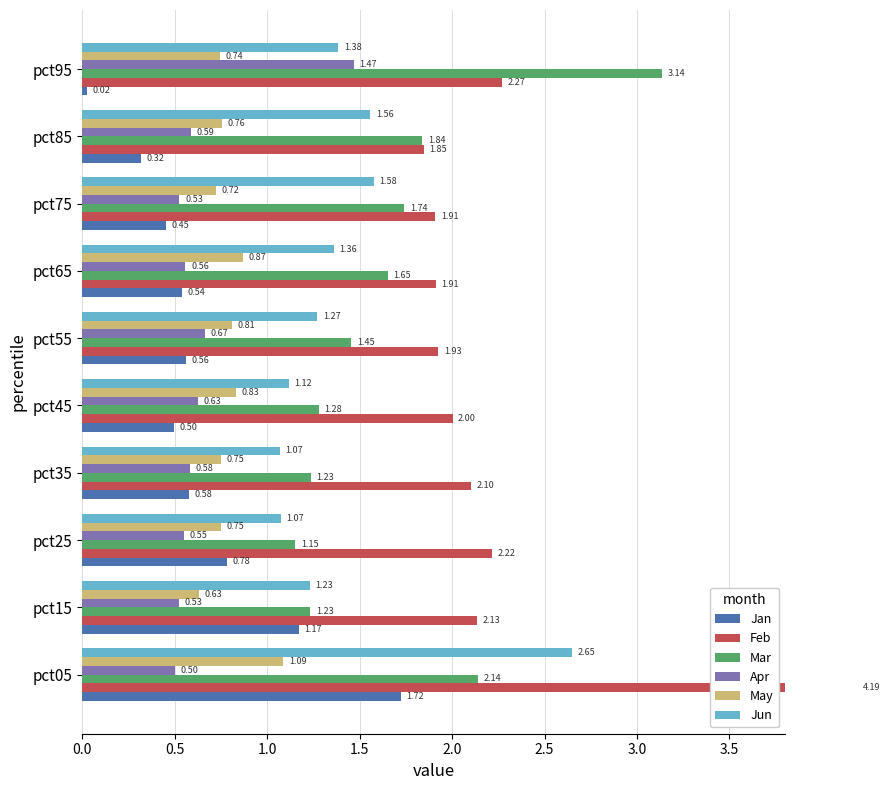

Reading left to right, what are all the values shown in this chart?

Jan: 1.7	1.2	0.8	0.6	0.5	0.6	0.5	0.5	0.3	0.0
Feb: 4.2	2.1	2.2	2.1	2.0	1.9	1.9	1.9	1.8	2.3
Mar: 2.1	1.2	1.2	1.2	1.3	1.5	1.7	1.7	1.8	3.1
Apr: 0.5	0.5	0.6	0.6	0.6	0.7	0.6	0.5	0.6	1.5
May: 1.1	0.6	0.7	0.8	0.8	0.8	0.9	0.7	0.8	0.7
Jun: 2.6	1.2	1.1	1.1	1.1	1.3	1.4	1.6	1.6	1.4